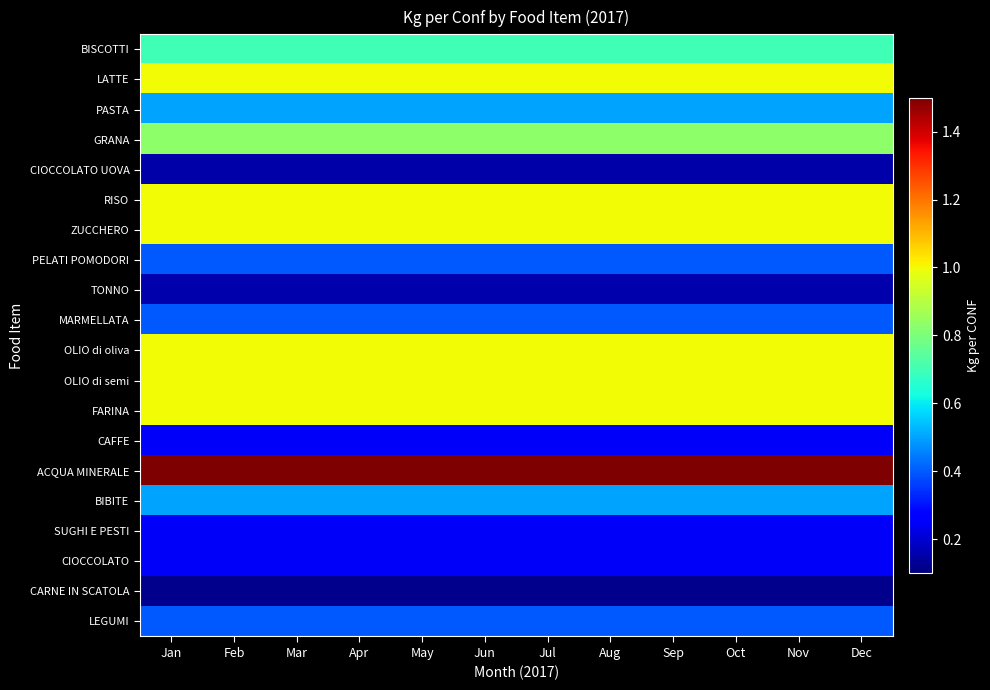

Reading left to right, what are all the values shown in this chart?

BISCOTTI: Jan=0.7	Feb=0.7	Mar=0.7	Apr=0.7	May=0.7	Jun=0.7	Jul=0.7	Aug=0.7	Sep=0.7	Oct=0.7	Nov=0.7	Dec=0.7
LATTE: Jan=1.0	Feb=1.0	Mar=1.0	Apr=1.0	May=1.0	Jun=1.0	Jul=1.0	Aug=1.0	Sep=1.0	Oct=1.0	Nov=1.0	Dec=1.0
PASTA: Jan=0.5	Feb=0.5	Mar=0.5	Apr=0.5	May=0.5	Jun=0.5	Jul=0.5	Aug=0.5	Sep=0.5	Oct=0.5	Nov=0.5	Dec=0.5
GRANA: Jan=0.8	Feb=0.8	Mar=0.8	Apr=0.8	May=0.8	Jun=0.8	Jul=0.8	Aug=0.8	Sep=0.8	Oct=0.8	Nov=0.8	Dec=0.8
CIOCCOLATO UOVA: Jan=0.1	Feb=0.1	Mar=0.1	Apr=0.1	May=0.1	Jun=0.1	Jul=0.1	Aug=0.1	Sep=0.1	Oct=0.1	Nov=0.1	Dec=0.1
RISO: Jan=1.0	Feb=1.0	Mar=1.0	Apr=1.0	May=1.0	Jun=1.0	Jul=1.0	Aug=1.0	Sep=1.0	Oct=1.0	Nov=1.0	Dec=1.0
ZUCCHERO: Jan=1.0	Feb=1.0	Mar=1.0	Apr=1.0	May=1.0	Jun=1.0	Jul=1.0	Aug=1.0	Sep=1.0	Oct=1.0	Nov=1.0	Dec=1.0
PELATI POMODORI: Jan=0.4	Feb=0.4	Mar=0.4	Apr=0.4	May=0.4	Jun=0.4	Jul=0.4	Aug=0.4	Sep=0.4	Oct=0.4	Nov=0.4	Dec=0.4
TONNO: Jan=0.2	Feb=0.2	Mar=0.2	Apr=0.2	May=0.2	Jun=0.2	Jul=0.2	Aug=0.2	Sep=0.2	Oct=0.2	Nov=0.2	Dec=0.2
MARMELLATA: Jan=0.4	Feb=0.4	Mar=0.4	Apr=0.4	May=0.4	Jun=0.4	Jul=0.4	Aug=0.4	Sep=0.4	Oct=0.4	Nov=0.4	Dec=0.4
OLIO di oliva: Jan=1.0	Feb=1.0	Mar=1.0	Apr=1.0	May=1.0	Jun=1.0	Jul=1.0	Aug=1.0	Sep=1.0	Oct=1.0	Nov=1.0	Dec=1.0
OLIO di semi: Jan=1.0	Feb=1.0	Mar=1.0	Apr=1.0	May=1.0	Jun=1.0	Jul=1.0	Aug=1.0	Sep=1.0	Oct=1.0	Nov=1.0	Dec=1.0
FARINA: Jan=1.0	Feb=1.0	Mar=1.0	Apr=1.0	May=1.0	Jun=1.0	Jul=1.0	Aug=1.0	Sep=1.0	Oct=1.0	Nov=1.0	Dec=1.0
CAFFE: Jan=0.2	Feb=0.2	Mar=0.2	Apr=0.2	May=0.2	Jun=0.2	Jul=0.2	Aug=0.2	Sep=0.2	Oct=0.2	Nov=0.2	Dec=0.2
ACQUA MINERALE: Jan=1.5	Feb=1.5	Mar=1.5	Apr=1.5	May=1.5	Jun=1.5	Jul=1.5	Aug=1.5	Sep=1.5	Oct=1.5	Nov=1.5	Dec=1.5
BIBITE: Jan=0.5	Feb=0.5	Mar=0.5	Apr=0.5	May=0.5	Jun=0.5	Jul=0.5	Aug=0.5	Sep=0.5	Oct=0.5	Nov=0.5	Dec=0.5
SUGHI E PESTI: Jan=0.2	Feb=0.2	Mar=0.2	Apr=0.2	May=0.2	Jun=0.2	Jul=0.2	Aug=0.2	Sep=0.2	Oct=0.2	Nov=0.2	Dec=0.2
CIOCCOLATO: Jan=0.2	Feb=0.2	Mar=0.2	Apr=0.2	May=0.2	Jun=0.2	Jul=0.2	Aug=0.2	Sep=0.2	Oct=0.2	Nov=0.2	Dec=0.2
CARNE IN SCATOLA: Jan=0.1	Feb=0.1	Mar=0.1	Apr=0.1	May=0.1	Jun=0.1	Jul=0.1	Aug=0.1	Sep=0.1	Oct=0.1	Nov=0.1	Dec=0.1
LEGUMI: Jan=0.4	Feb=0.4	Mar=0.4	Apr=0.4	May=0.4	Jun=0.4	Jul=0.4	Aug=0.4	Sep=0.4	Oct=0.4	Nov=0.4	Dec=0.4